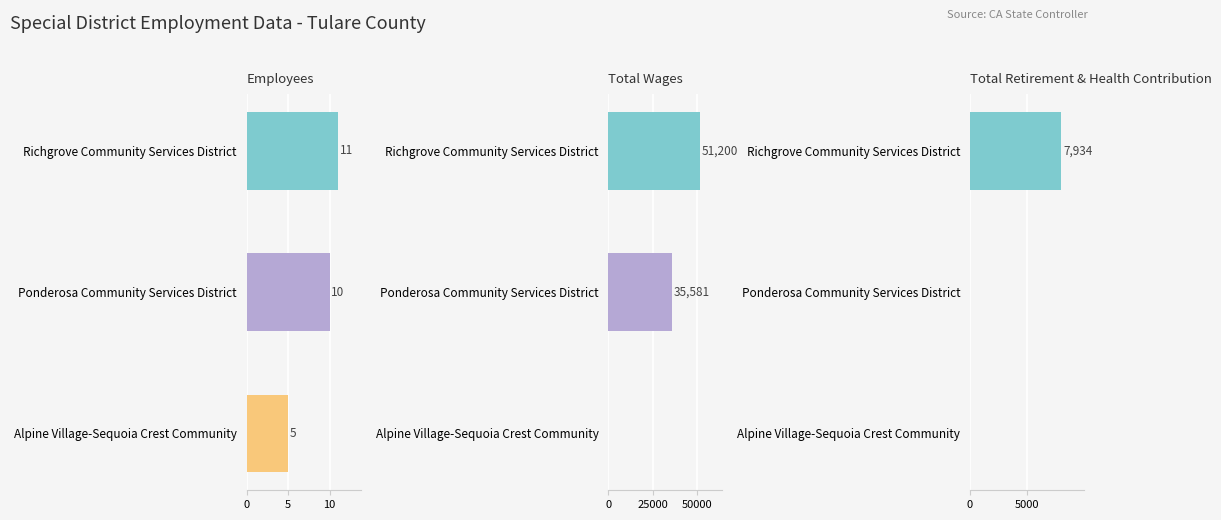

What is the total value across all series at Alpine Village-Sequoia Crest Community?

5